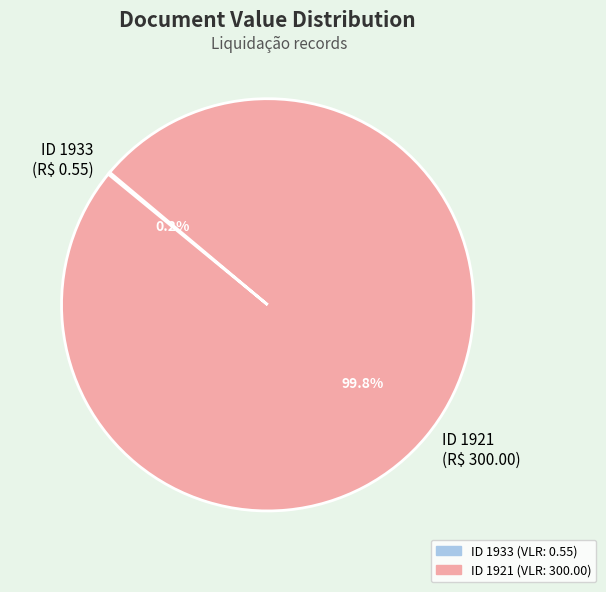

What percentage is NOT represented by ID 1921 (R$ 300.00)?

0.2%